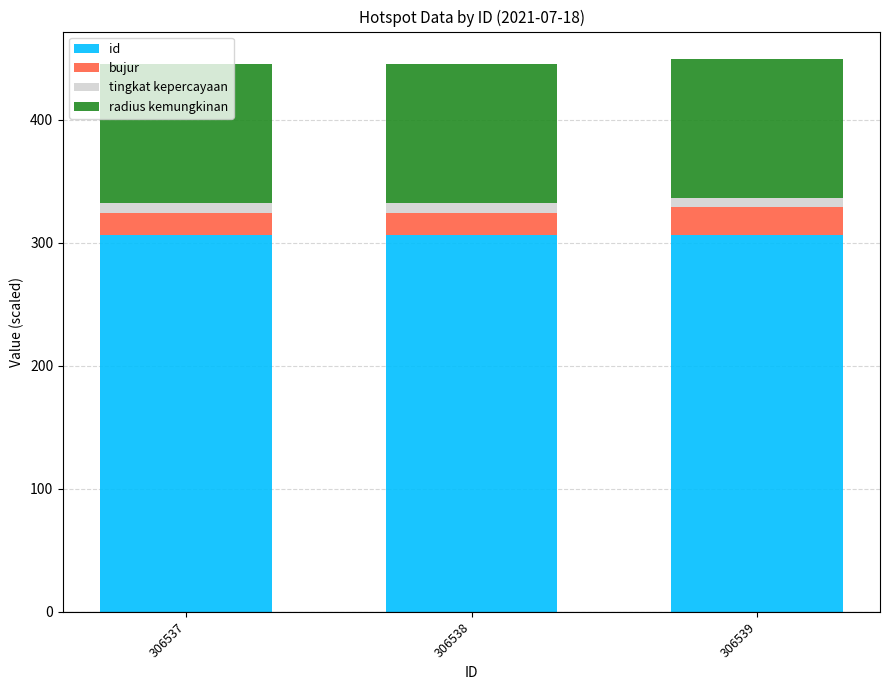

What is the highest value of the id series?

306.5